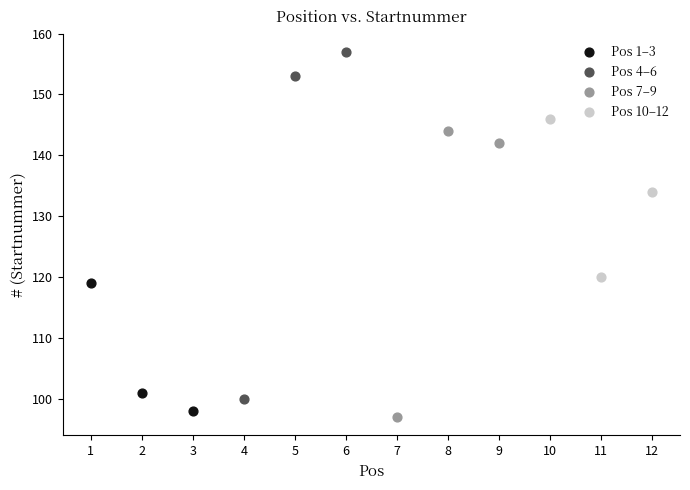

Which series reaches the maximum Y coordinate?

Pos 4–6